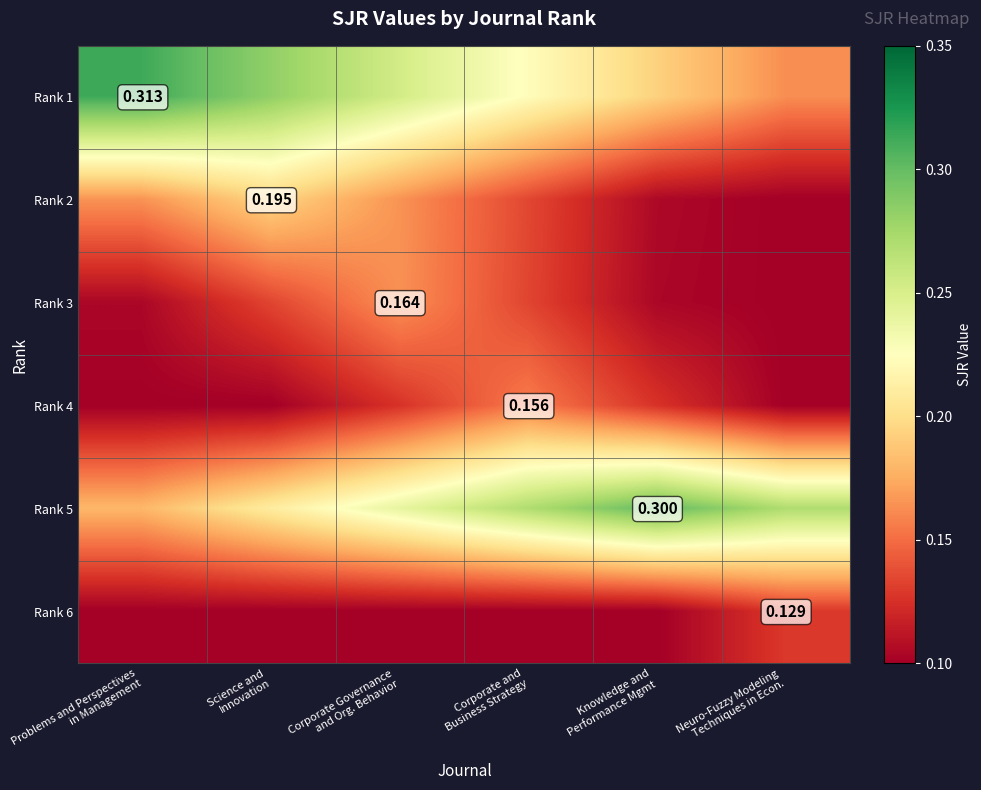

Which category has the lowest value across all series?

Neuro-Fuzzy Modeling
Techniques in Econ.